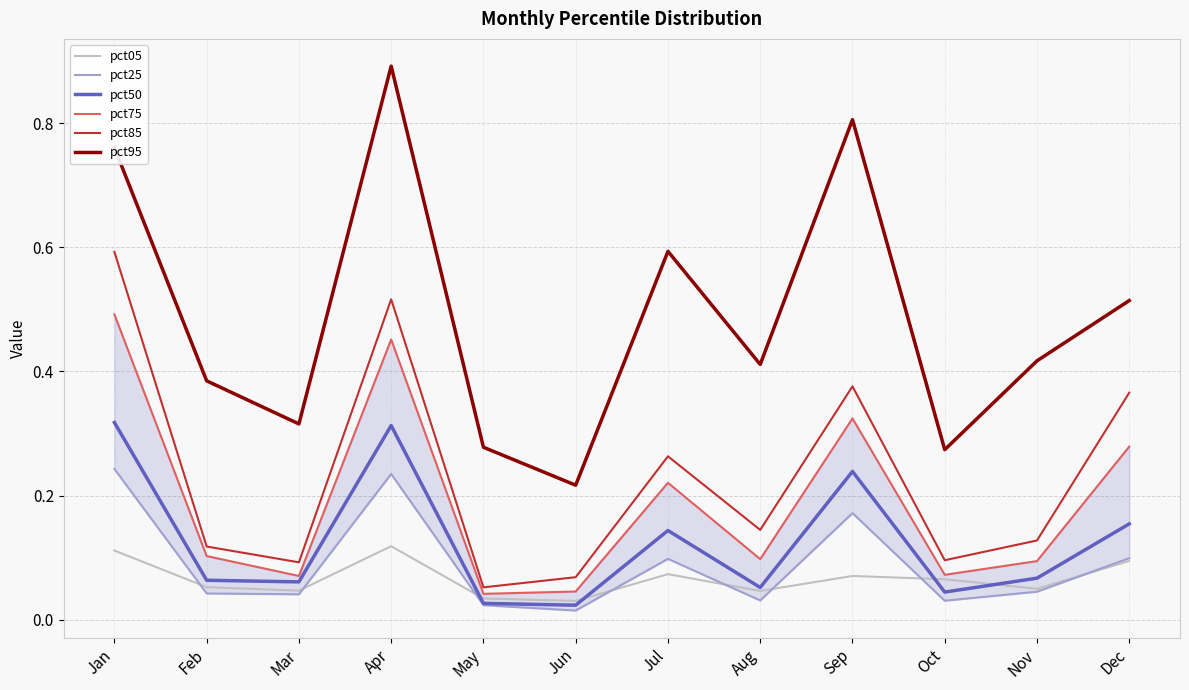

Rank the series by their maximum value, from lowest to highest.

pct05, pct25, pct50, pct75, pct85, pct95